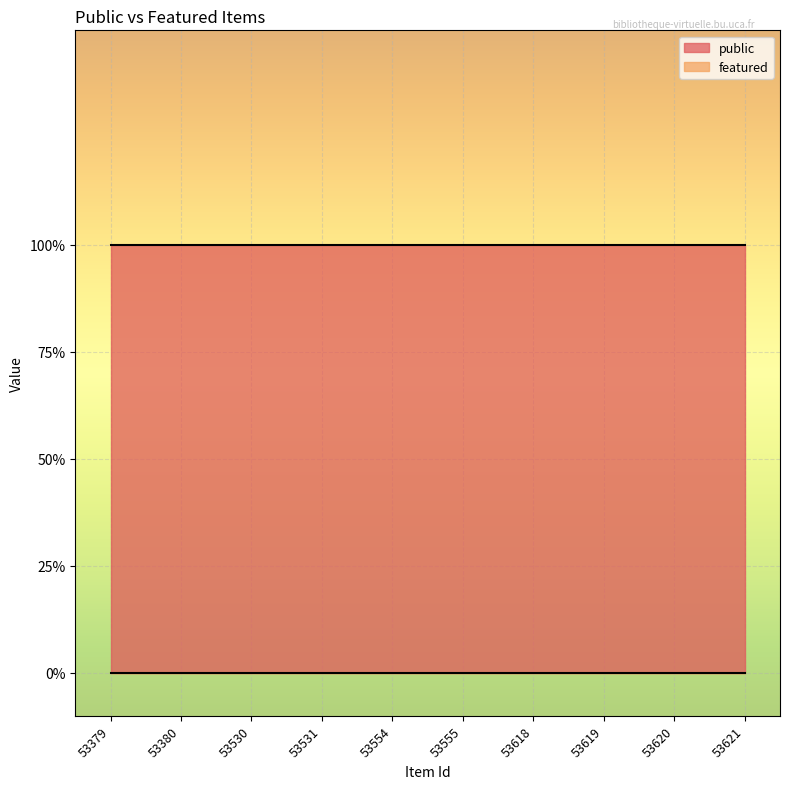

Is the value of public at 53380 greater than the value of featured at 53531?

Yes